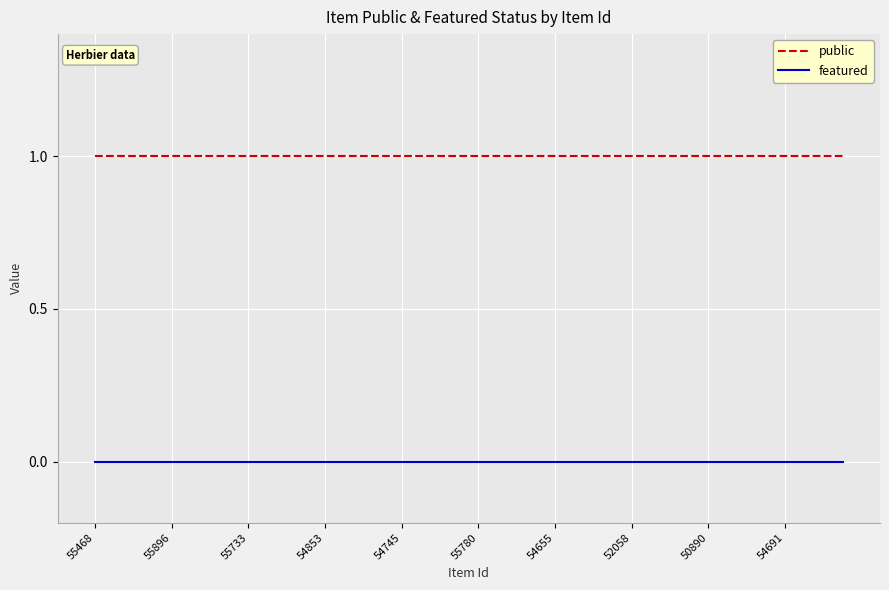

True or false: featured and public cross at least once.

False